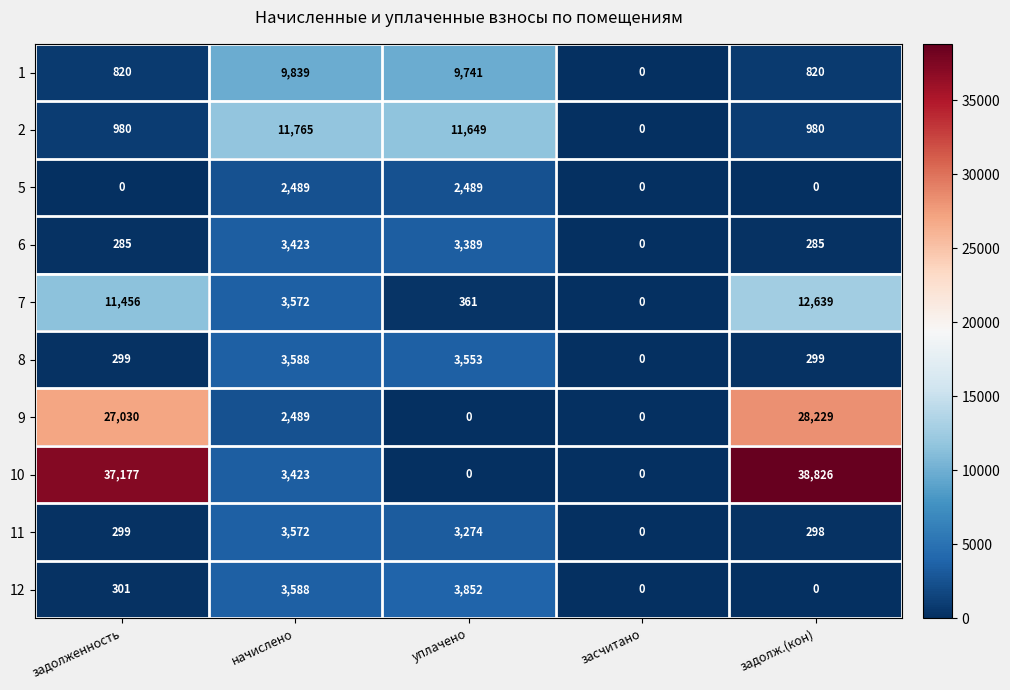

How many categories are shown in the chart?

5